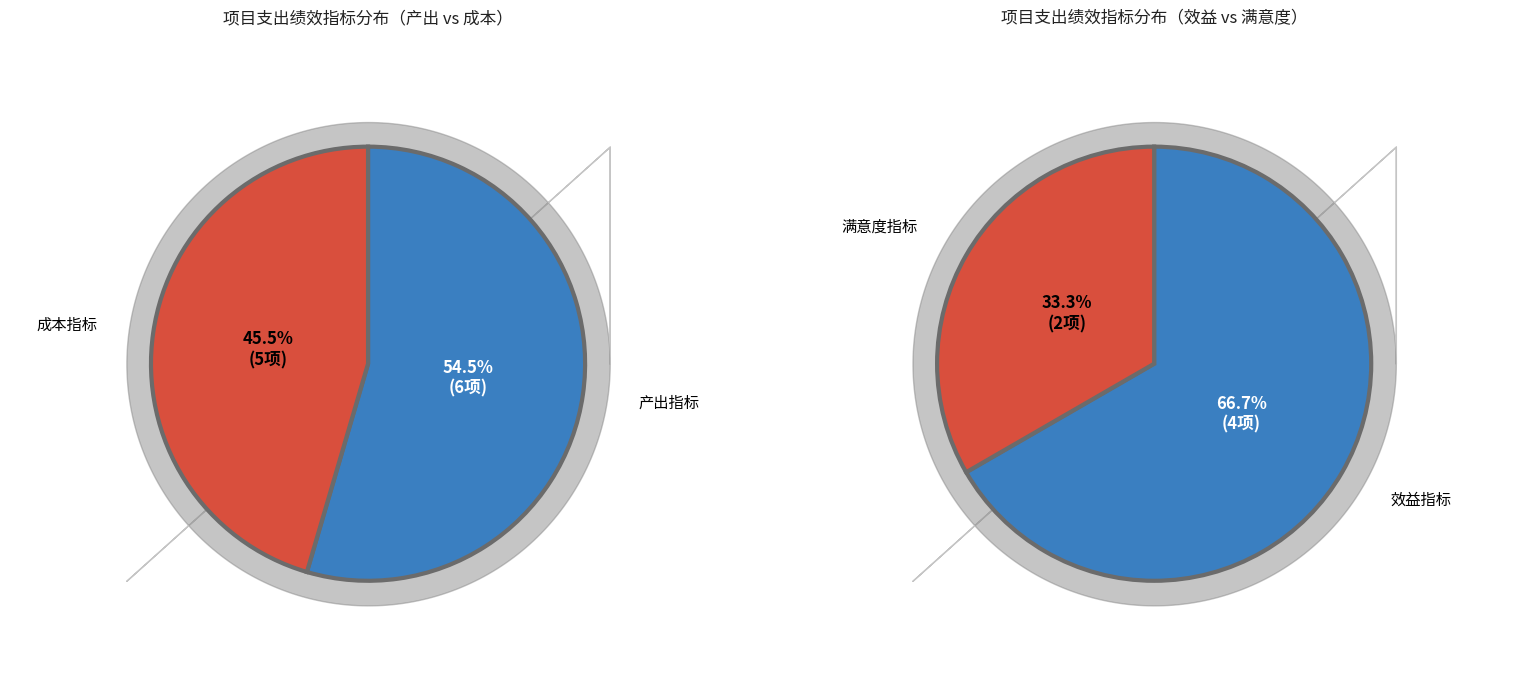

Count the number of slices in the pie.

4